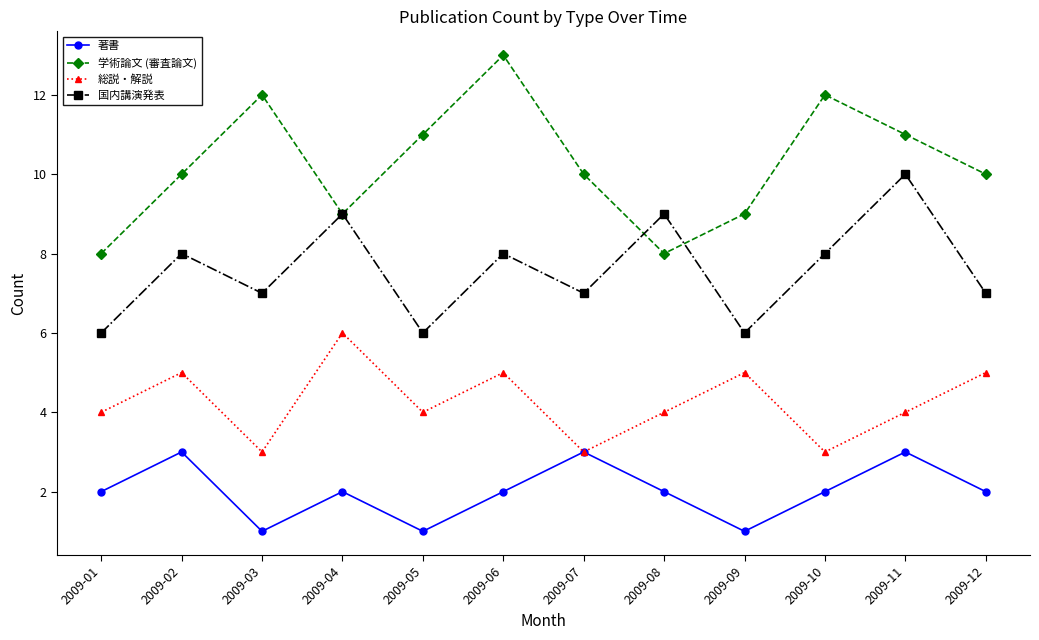

True or false: 学術論文 (審査論文) and 著書 intersect in this chart.

False